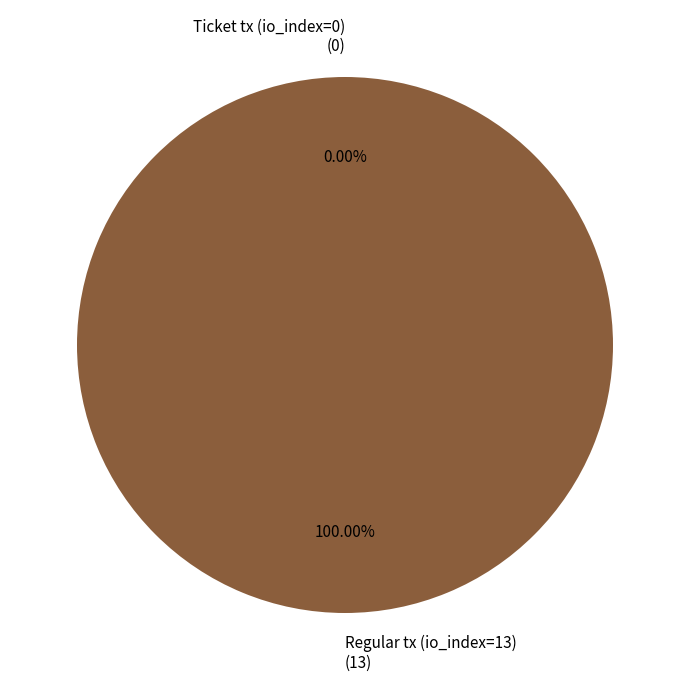

Is Ticket tx (io_index=0) the majority of the pie?

No